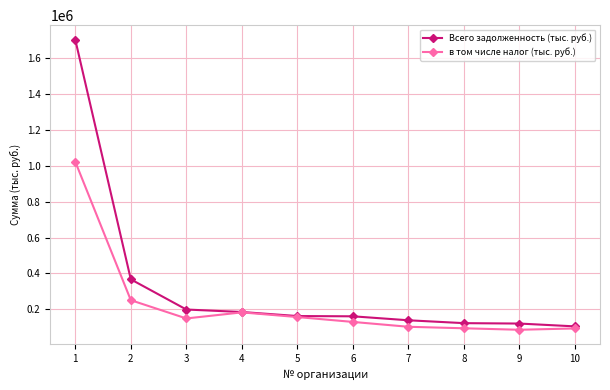

Between 1 and 9, which series saw the biggest shift?

Всего задолженность (тыс. руб.)